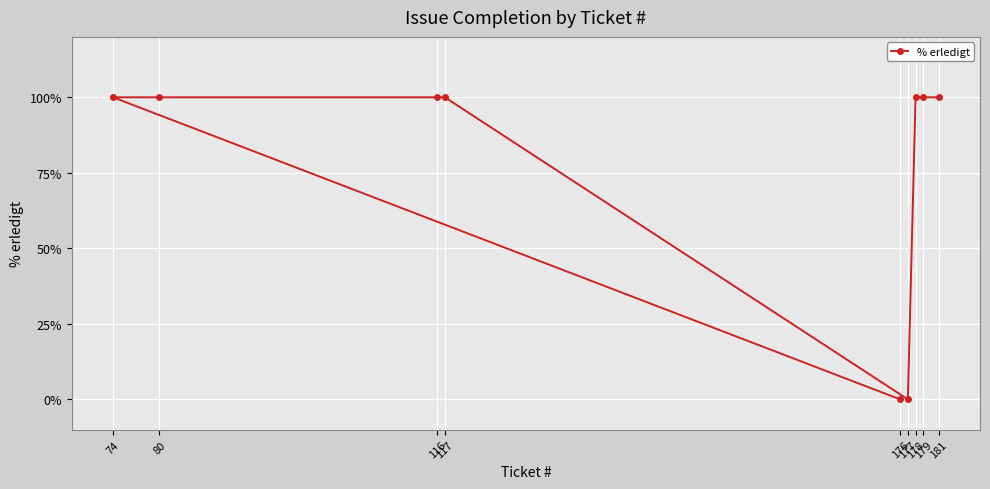

What is the value of the 3rd point from the left?

100